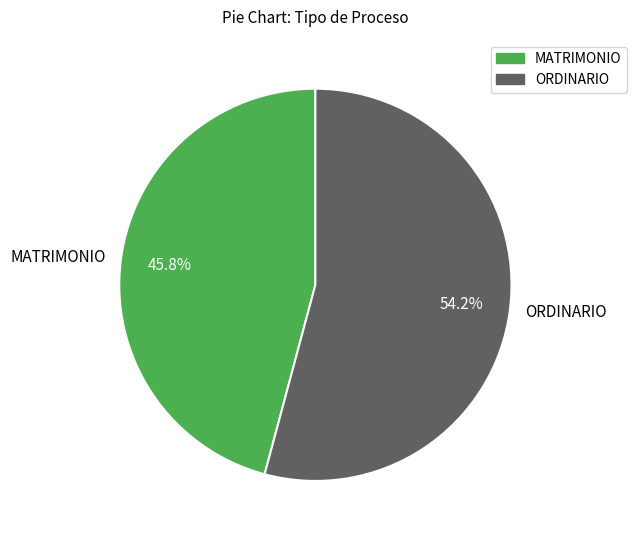

Which slice is the largest?

ORDINARIO